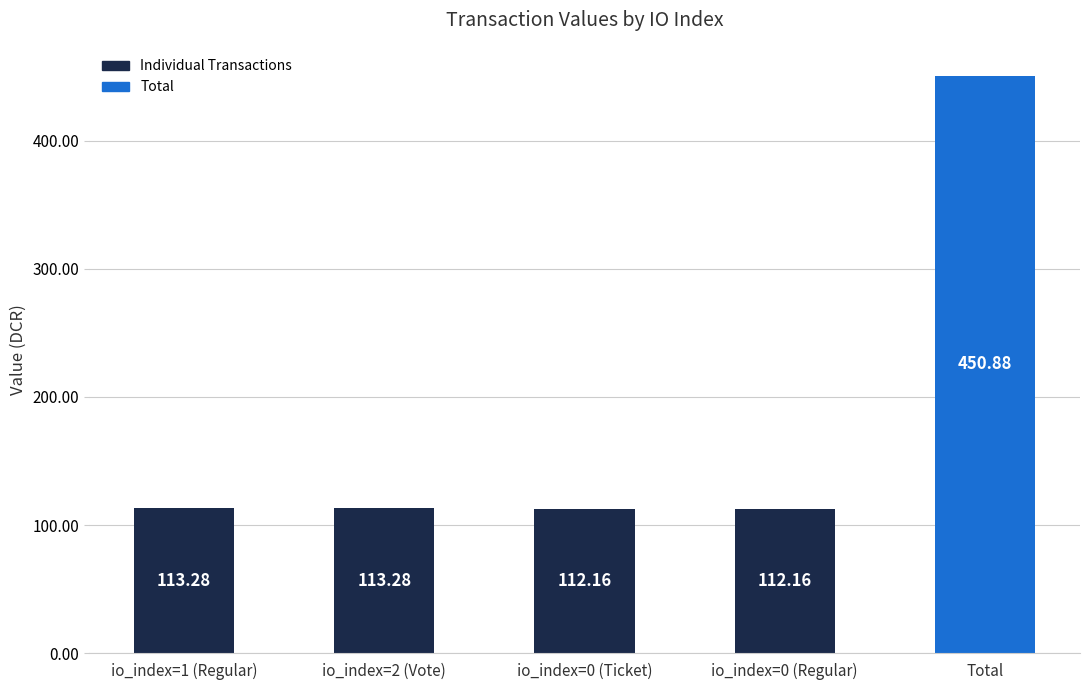

What is the ratio of the value at io_index=0 (Regular) to the value at io_index=1 (Regular)?

1.0